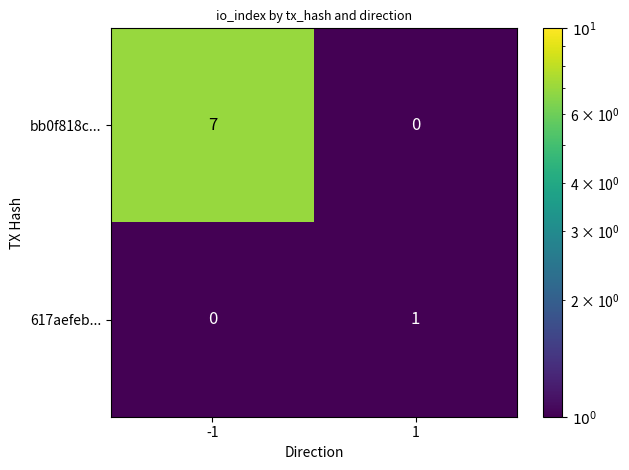

Is the value of bb0f818c... at -1 greater than the value of 617aefeb... at -1?

Yes